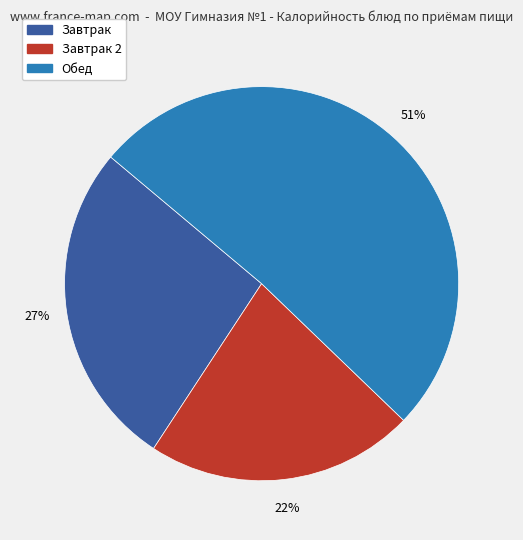

Is there any slice that represents more than half of the pie?

Yes